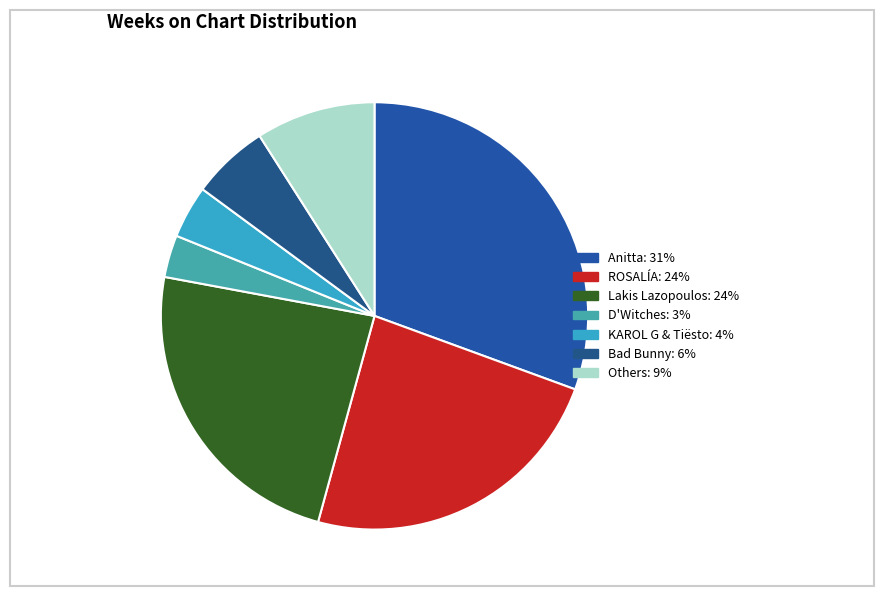

How many segments does this pie chart have?

7